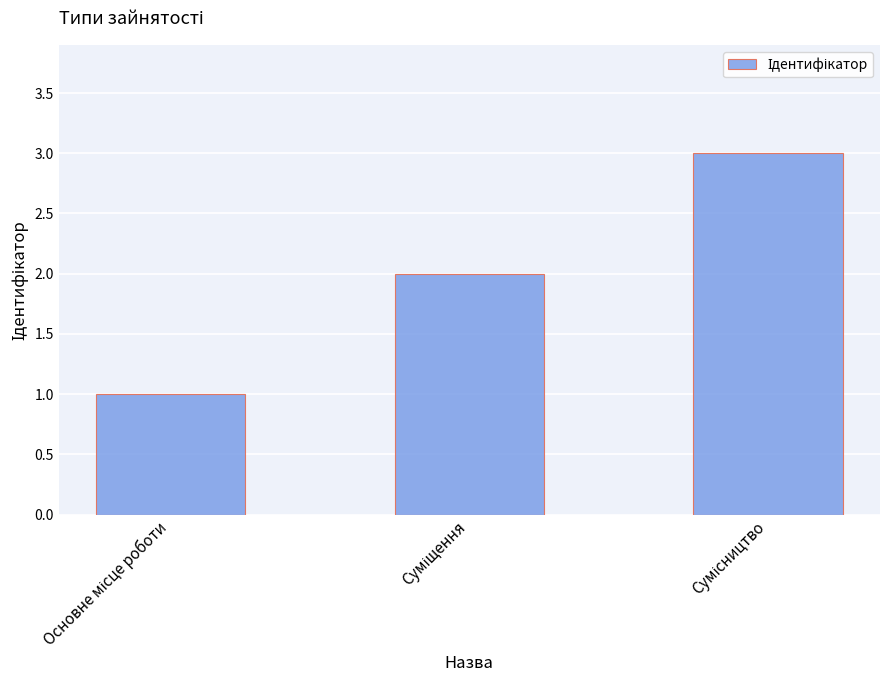

What is the sum of all values?

6